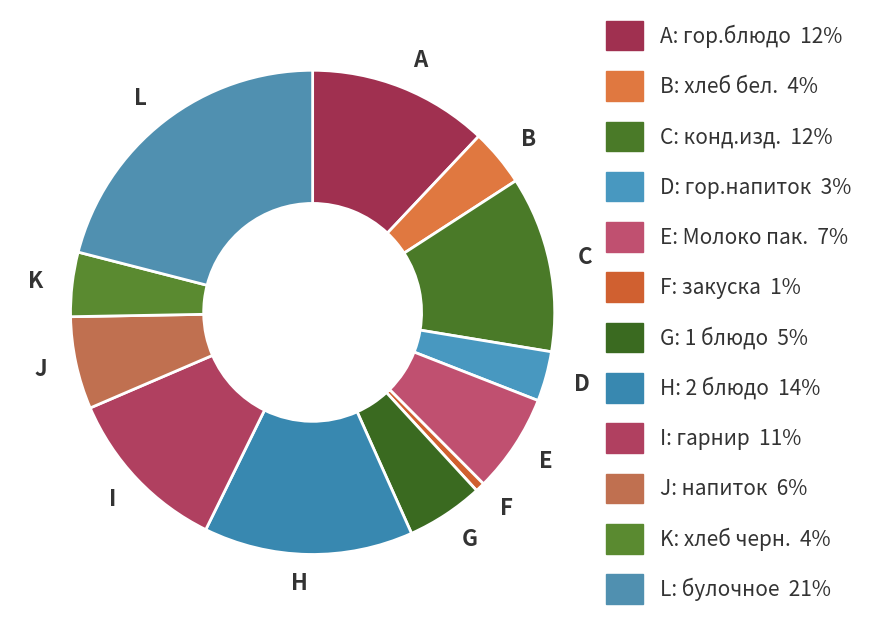

What is the largest slice in the pie chart?

L